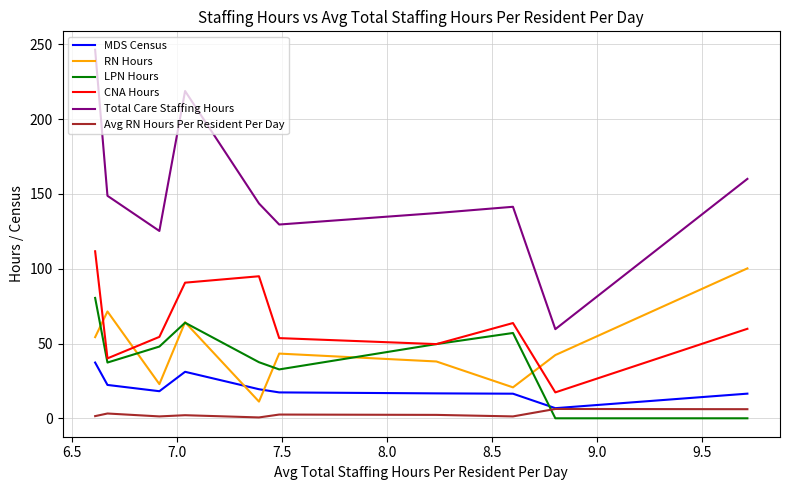

What is the difference between the second highest and minimum values in the MDS Census series?

24.3